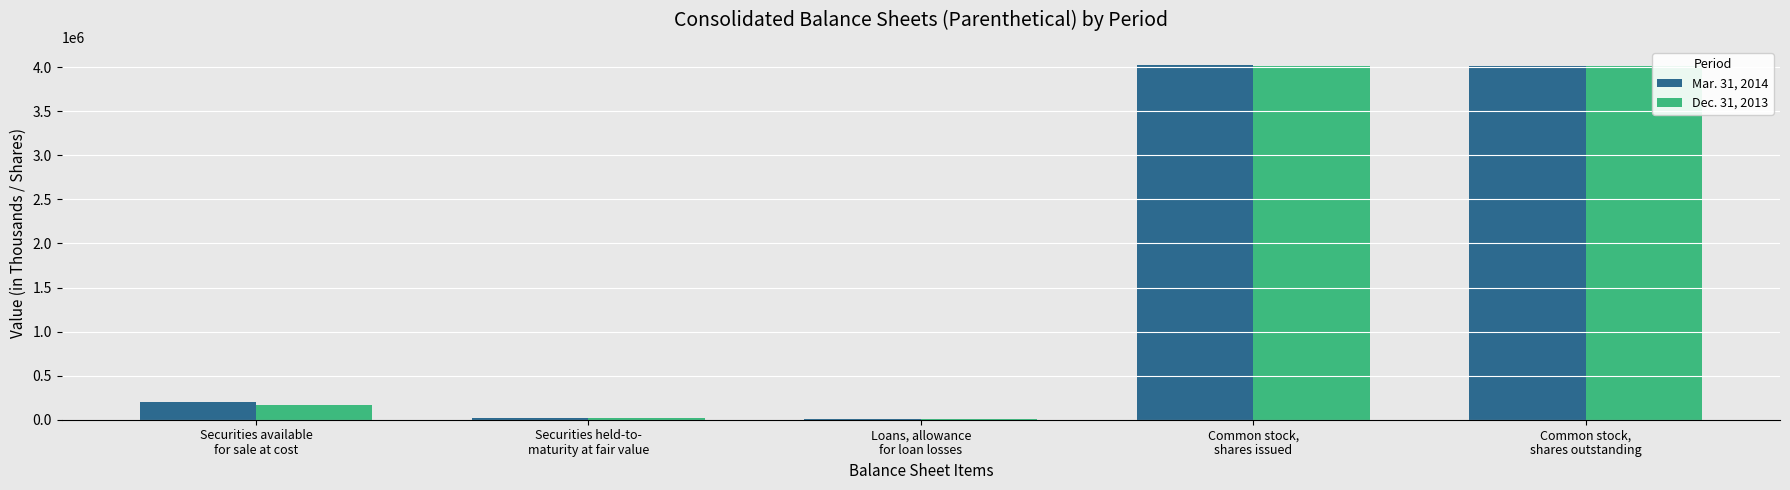

What is the greatest value displayed?

4027827